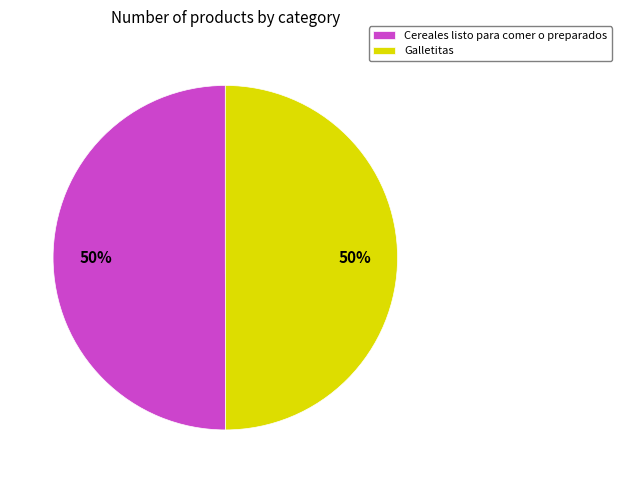

What is the ratio of the value at Cereales listo para comer o preparados to the value at Galletitas?

1.0